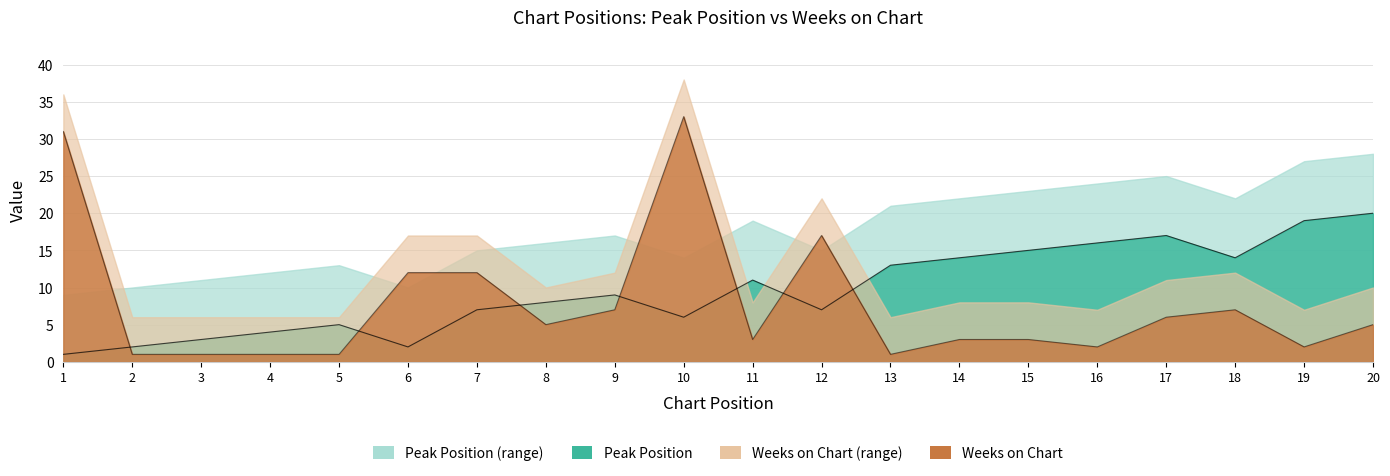

How many data points in Weeks on Chart are less than 5?

10